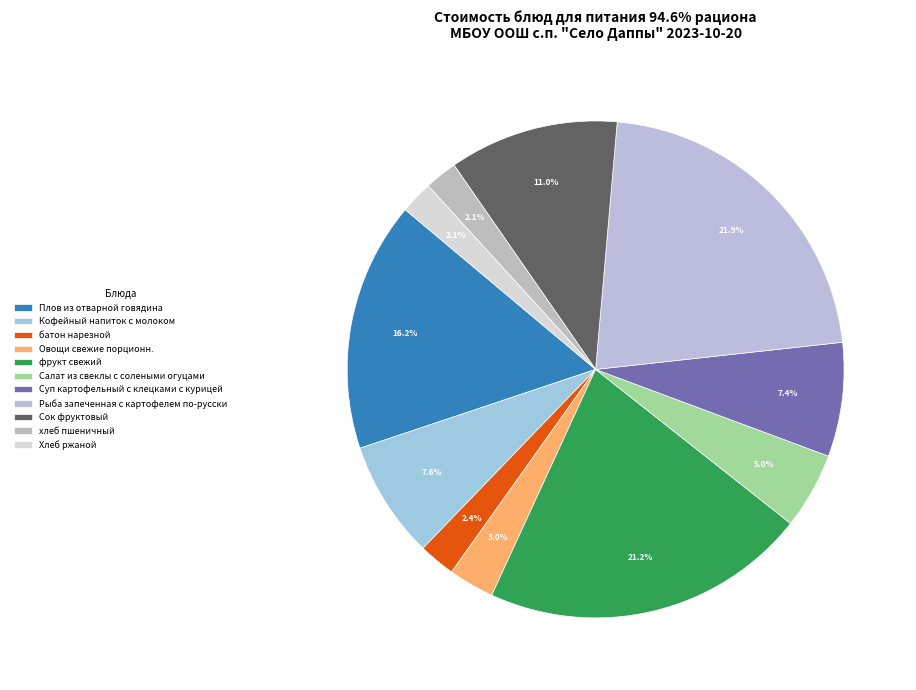

What percentage is the хлеб пшеничный slice, to the nearest percent?

2%